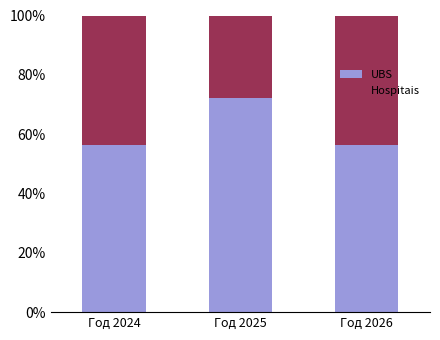

Does the chart contain any negative values?

No